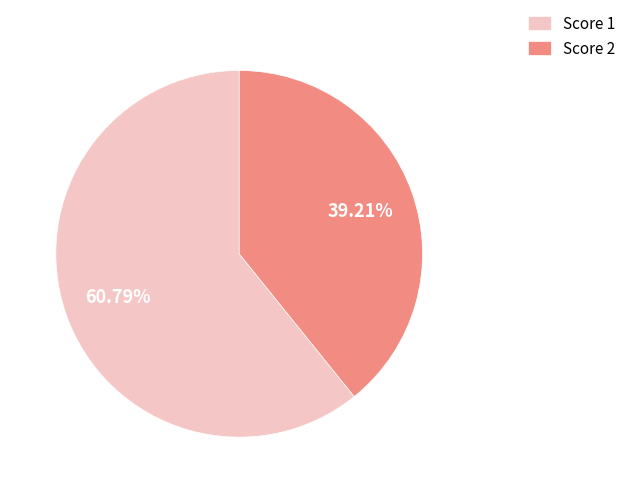

Which slice is the largest?

Score 1